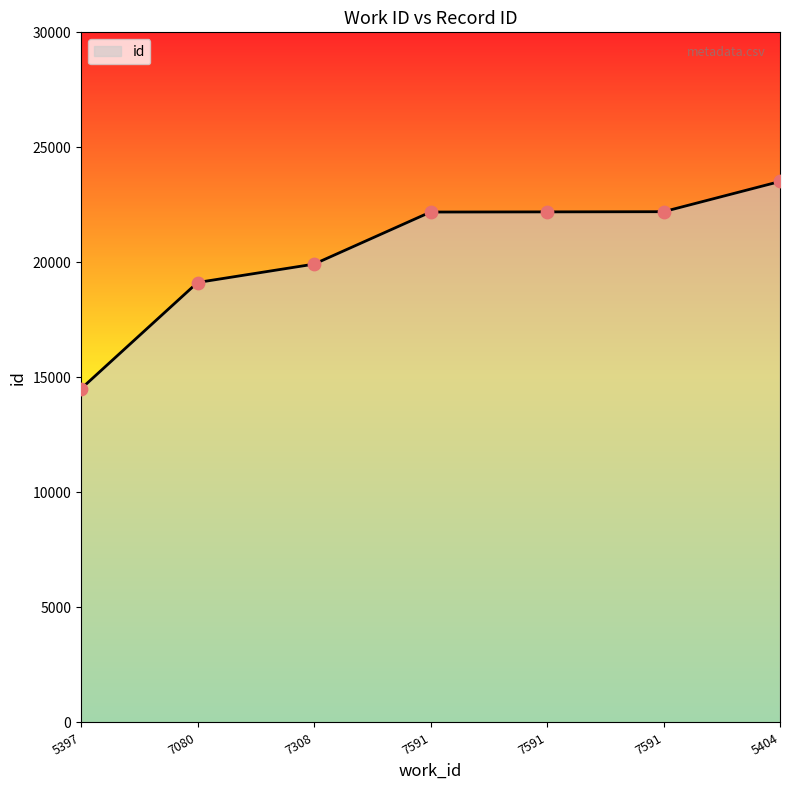

What is the ratio of the value at 7591 to the value at 7080?

1.2